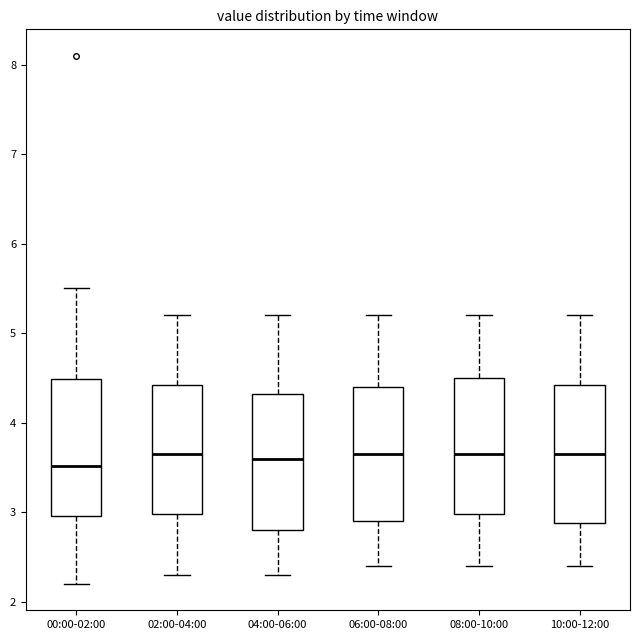

Reading left to right, transcribe this box plot: for each box, give where its median line is, the range the box spans, and where its two whiskers end, as read against the y-axis. The values are not printed on the chart, so give them approximately, as read against the axis.

00:00-02:00: median 3.5, box 3.0 to 4.5, whiskers 2.2 to 5.5
02:00-04:00: median 3.7, box 3.0 to 4.4, whiskers 2.3 to 5.2
04:00-06:00: median 3.6, box 2.8 to 4.3, whiskers 2.3 to 5.2
06:00-08:00: median 3.7, box 2.9 to 4.4, whiskers 2.4 to 5.2
08:00-10:00: median 3.7, box 3.0 to 4.5, whiskers 2.4 to 5.2
10:00-12:00: median 3.7, box 2.9 to 4.4, whiskers 2.4 to 5.2